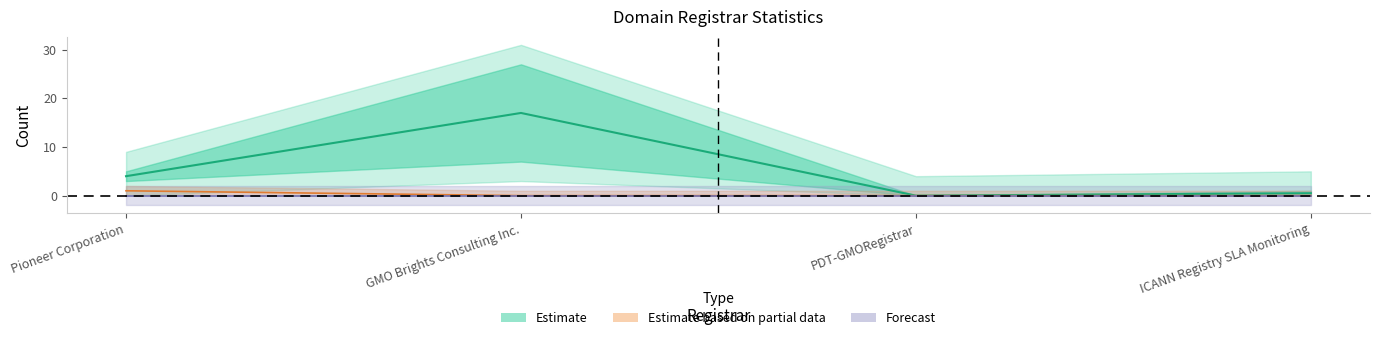

True or false: total-domains and attempted-adds intersect in this chart.

False